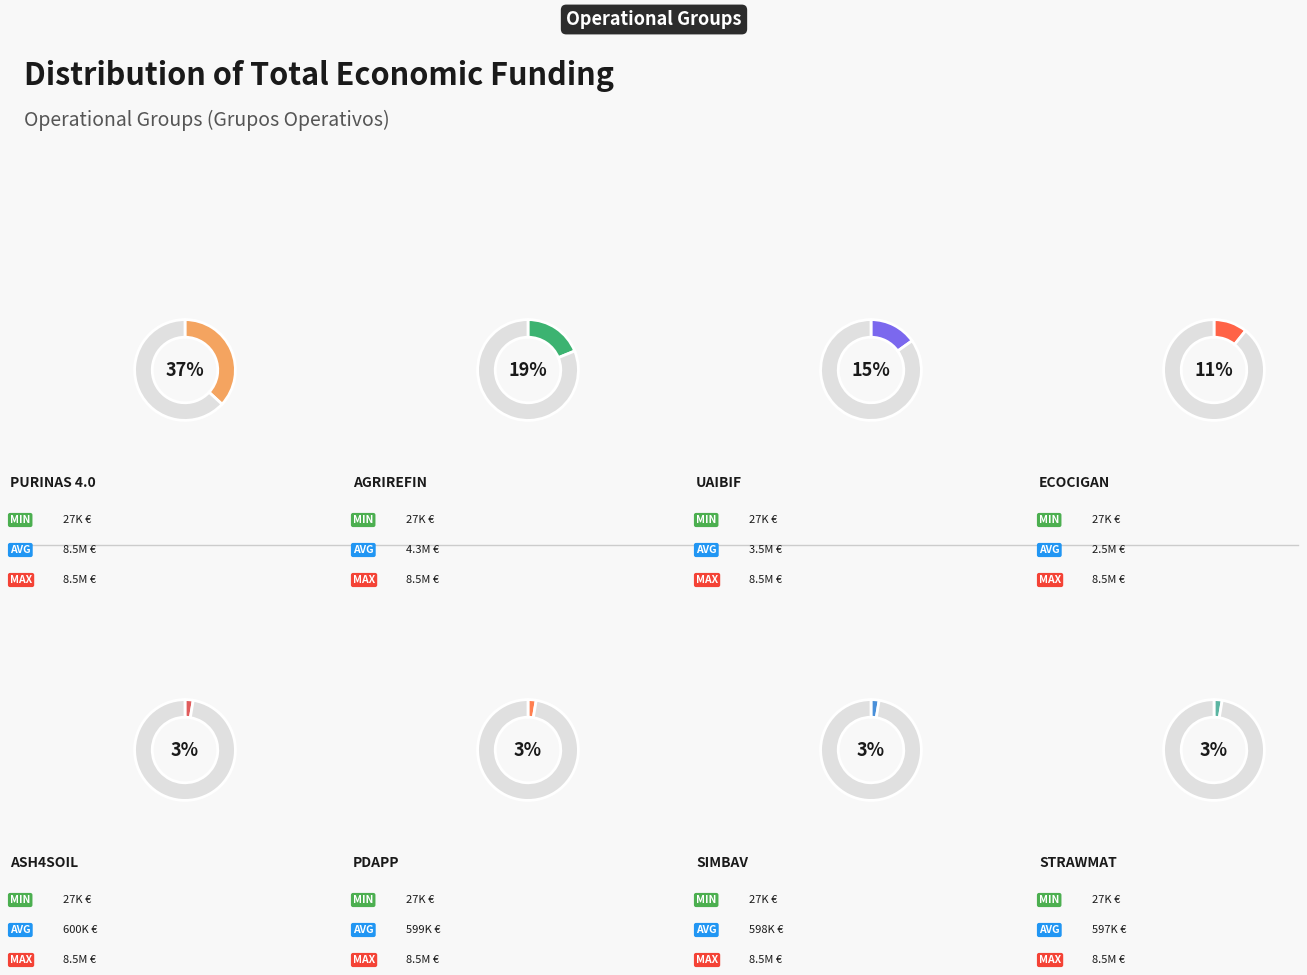

Does UAIBIF represent more than half of the total?

No